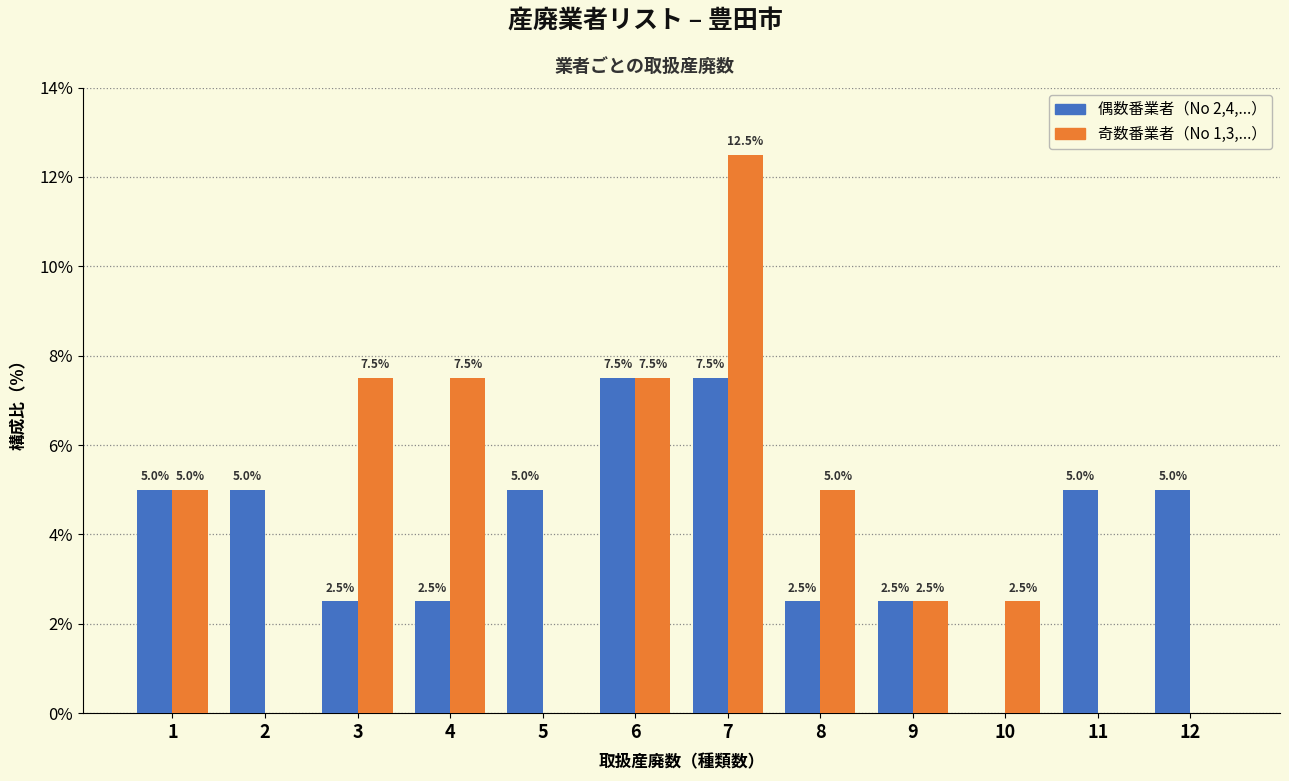

At which category is the sum across all series the highest?

7